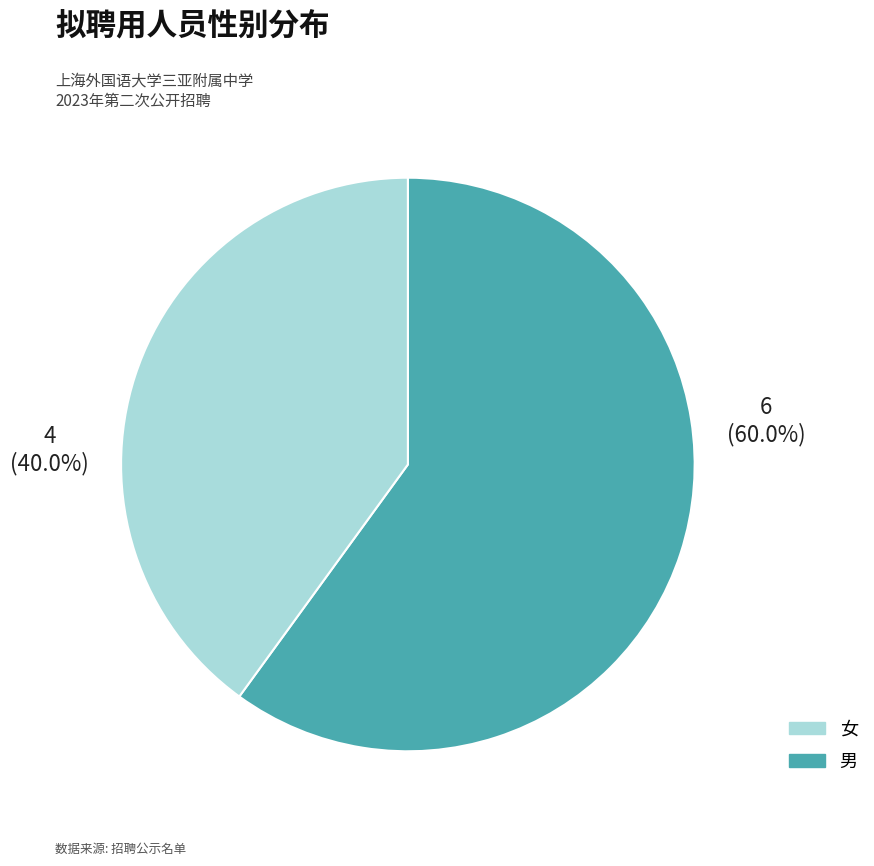

Does any single category account for the majority?

Yes